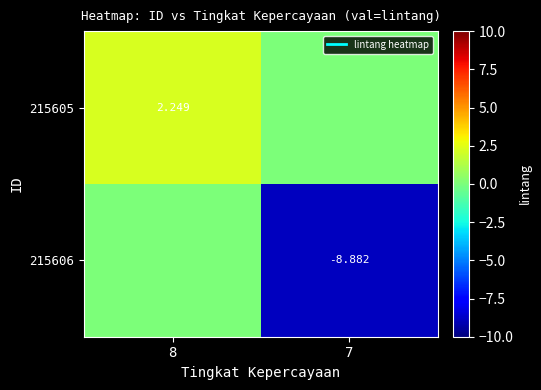

How many series are shown in this chart?

2